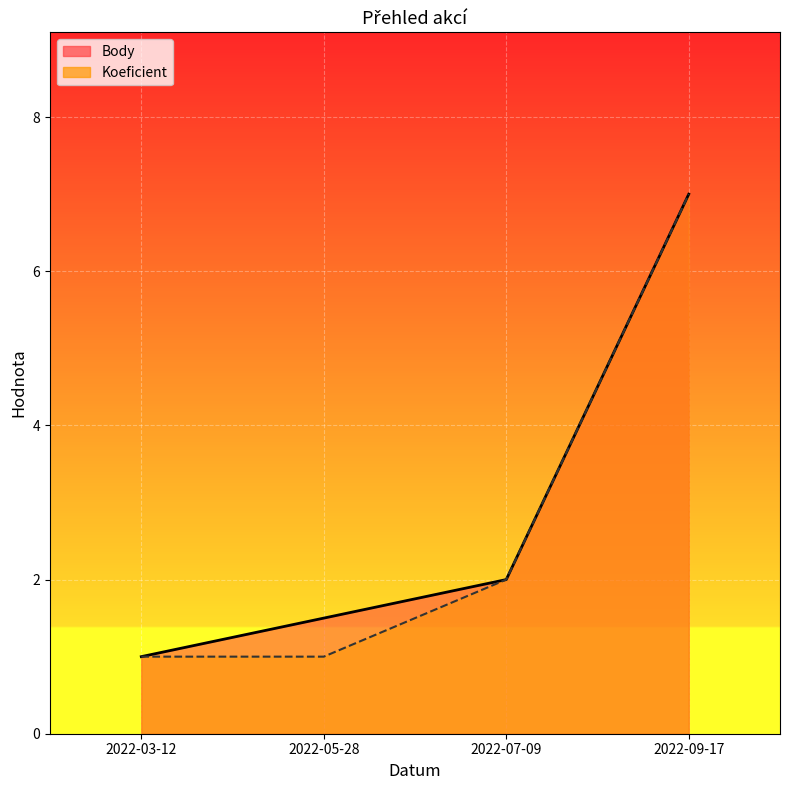

How many series are shown in this chart?

2